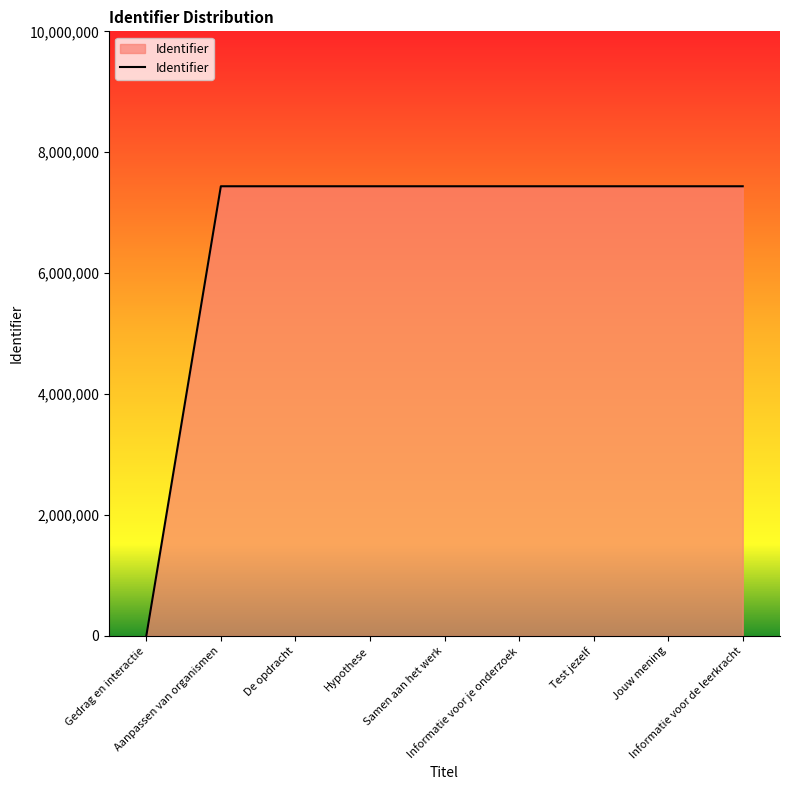

What is the difference between the maximum and minimum values?

7437696